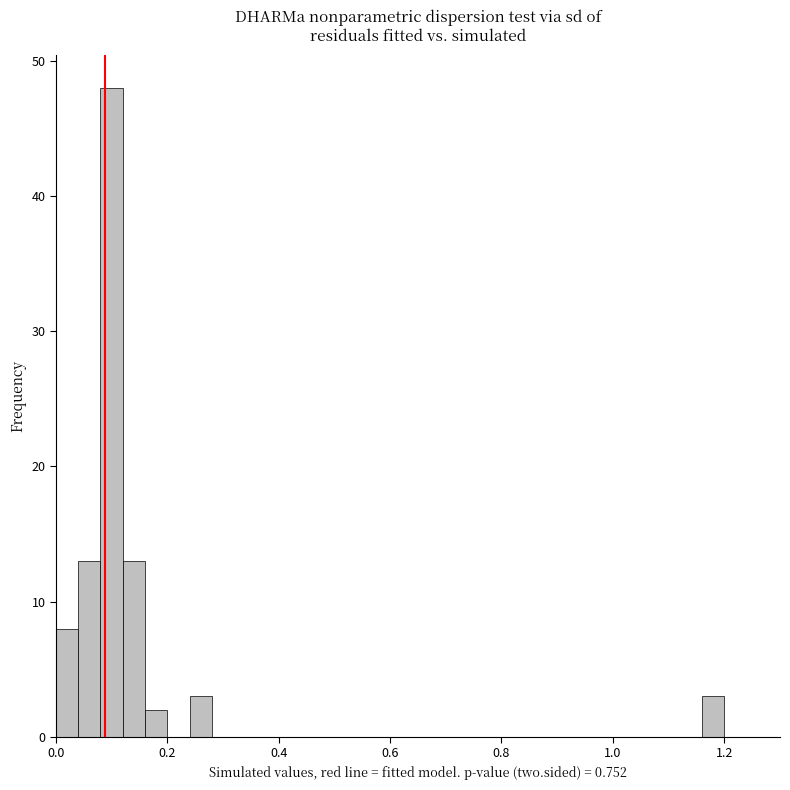

Read against the x-axis, roughly where is the centre of the tallest bar?

0.10